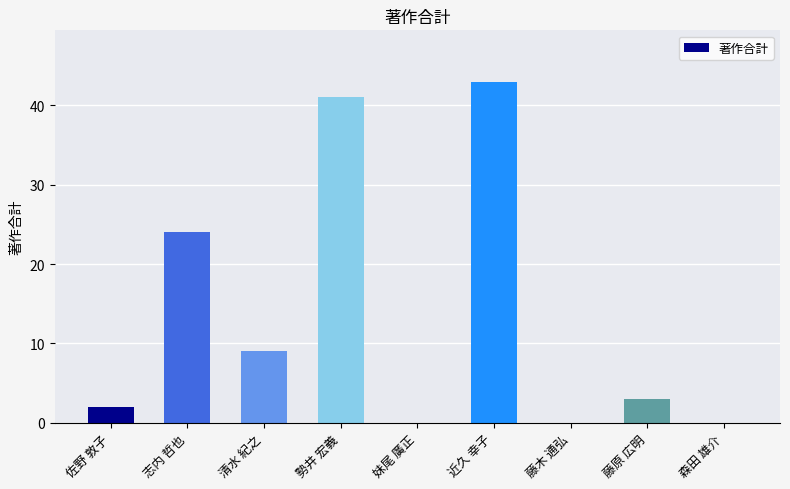

Reading left to right, what are all the values shown in this chart?

2	24	9	41	0	43	0	3	0